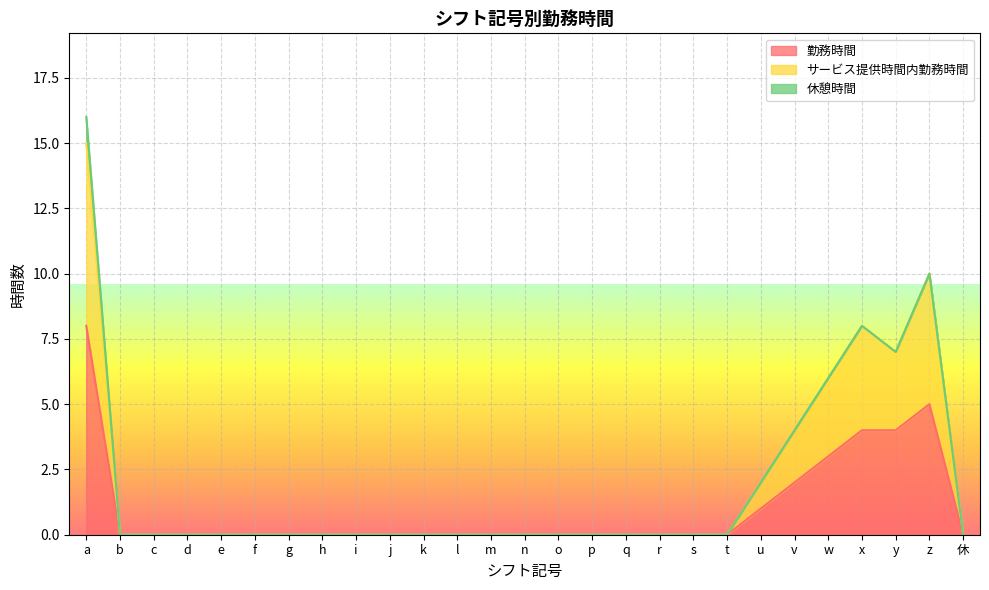

True or false: サービス提供時間内勤務時間 and 勤務時間 intersect in this chart.

False